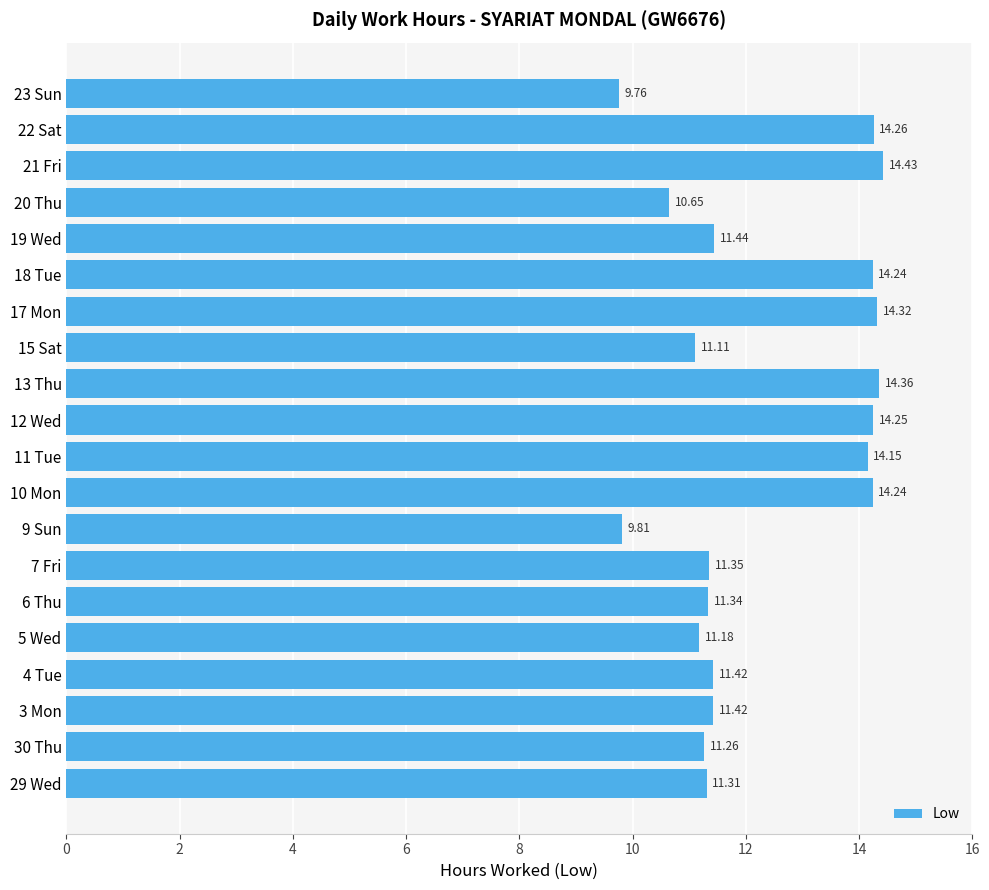

What is the change in value from 9 Sun to 18 Tue?

+4.4